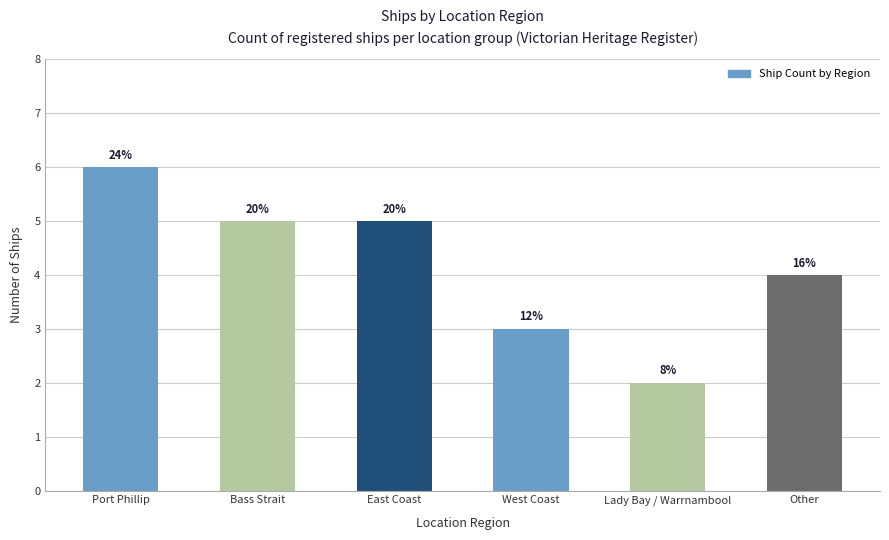

Approximately how many times larger is the value at Other compared to East Coast?

0.8